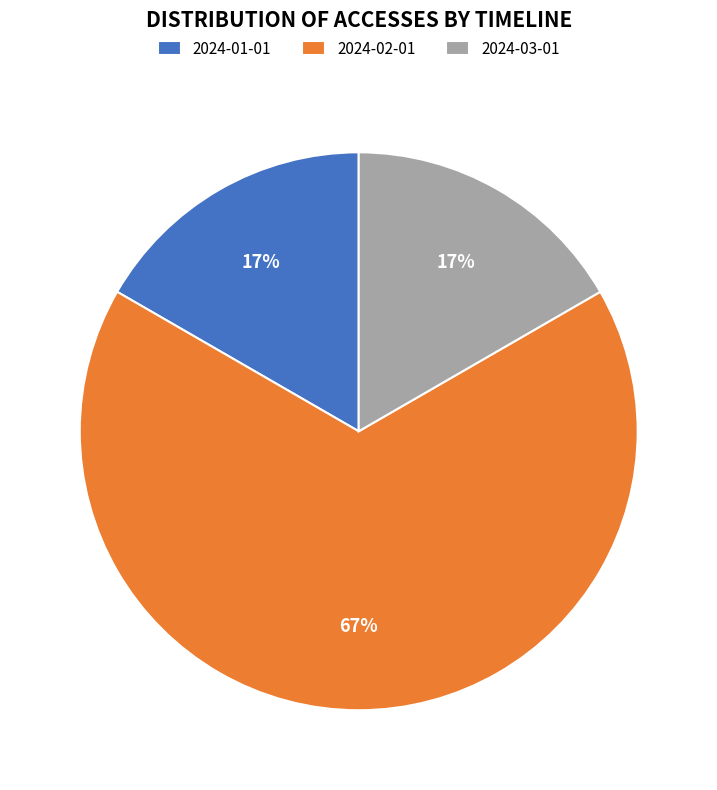

Do 2024-02-01 and 2024-03-01 together represent more than half of the pie?

Yes